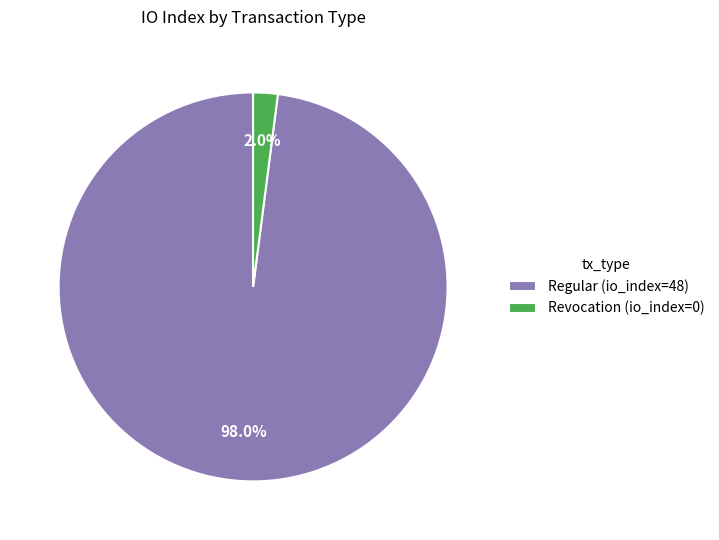

Which has a higher value, Revocation (io_index=0) or Regular (io_index=48)?

Regular (io_index=48)